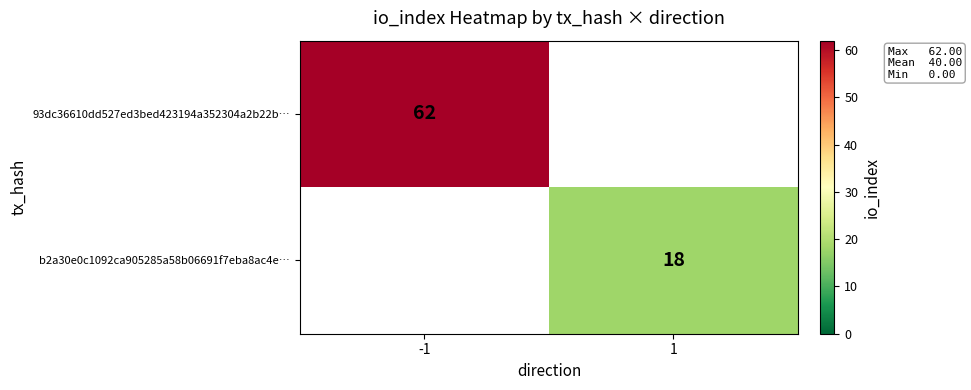

The 93dc36610dd527ed3bed423194a352304a2b22b… series shows 62 at -1. True or false?

True